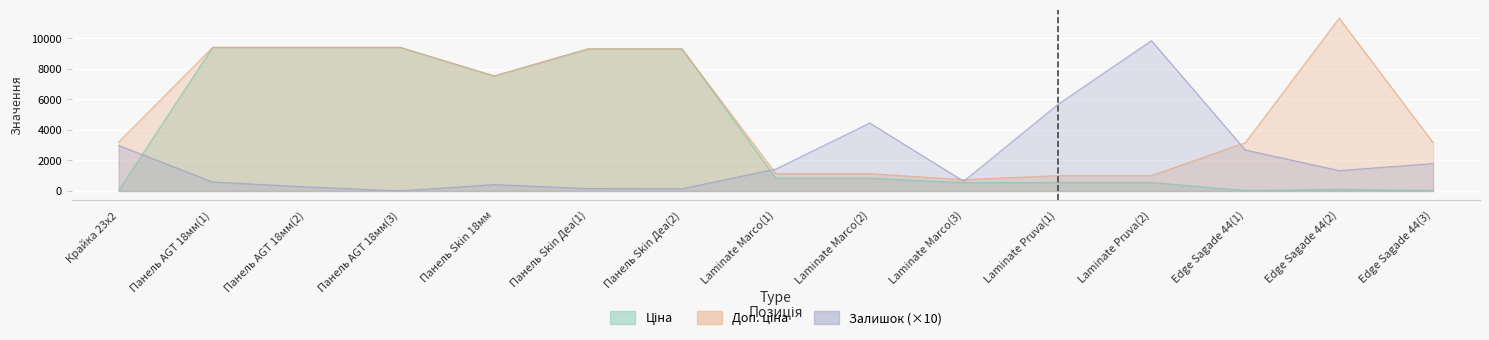

Which series has the largest total across all categories?

Доп. ціна